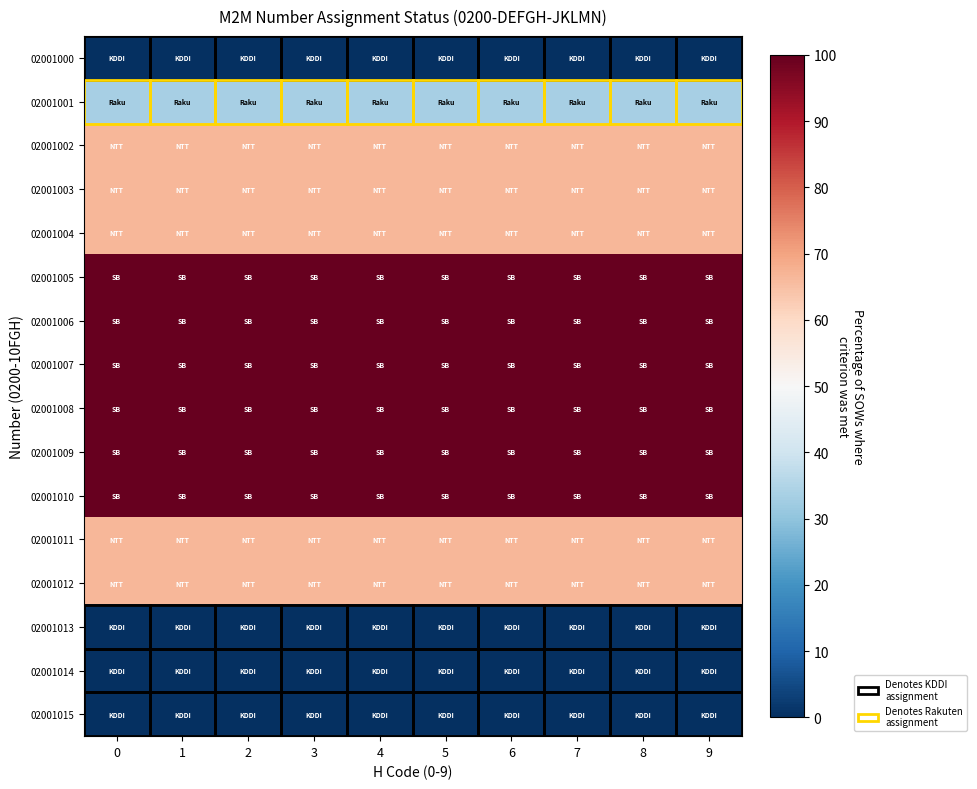

Which series has the widest spread of values?

02001000